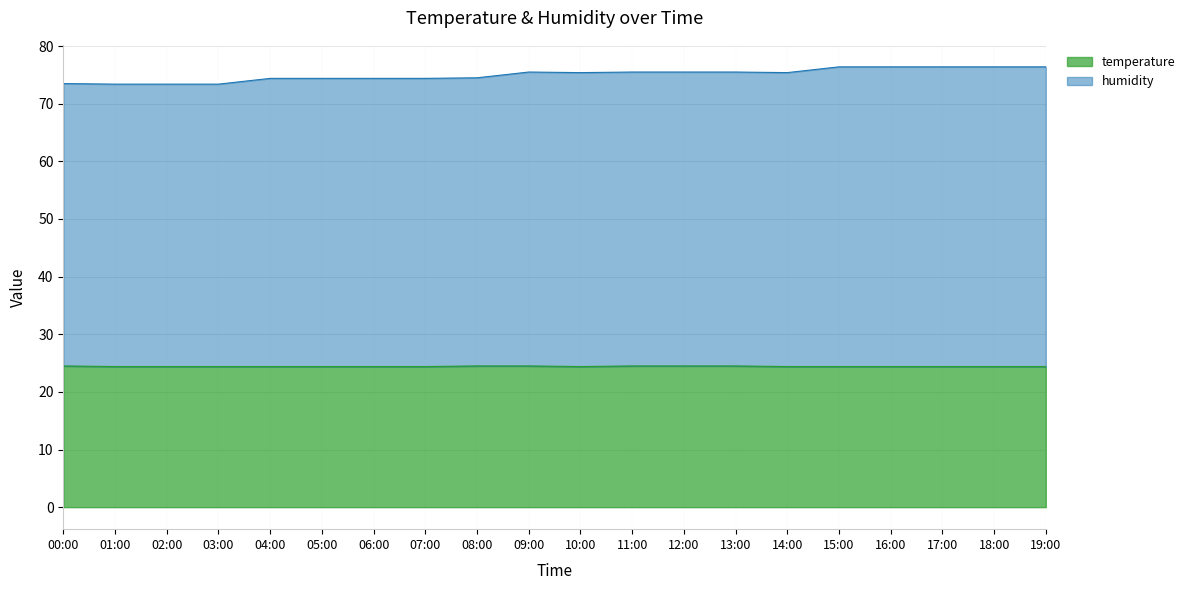

How many humidity values are between 74 and 76?

11